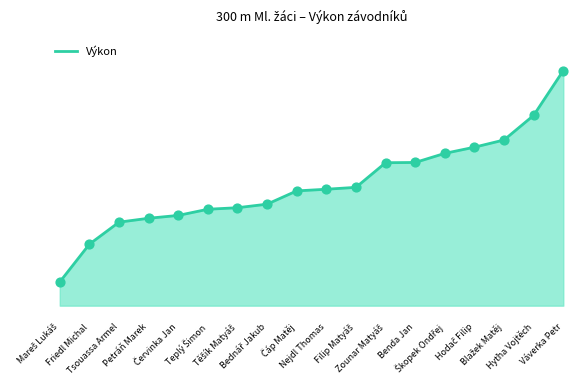

Does the chart have visible grid lines?

No